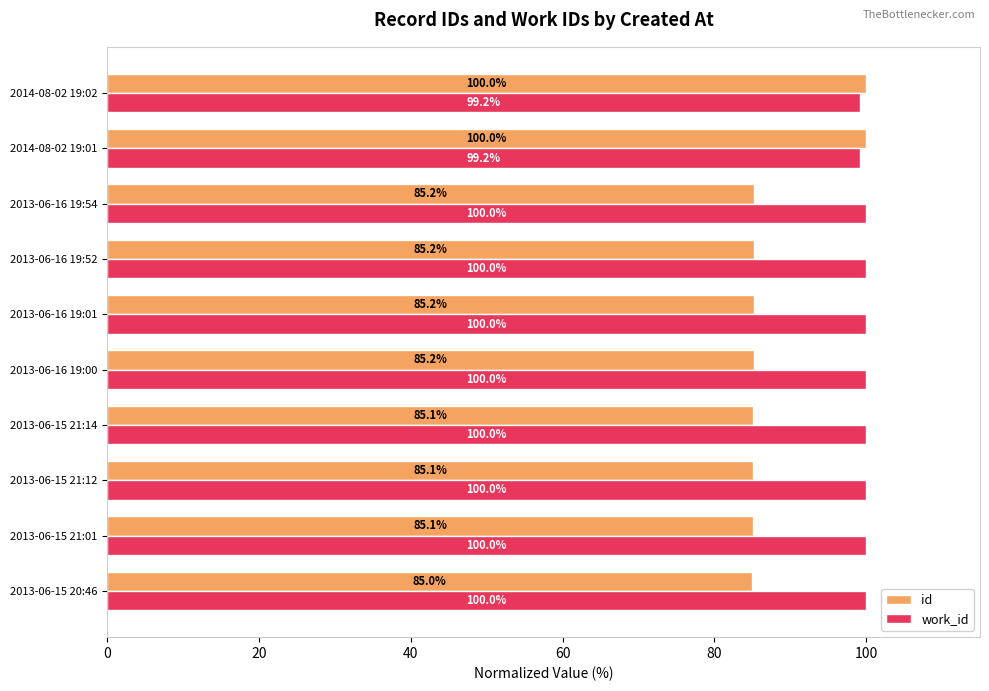

The id series shows 24.5 at 2013-06-16 19:01. True or false?

False